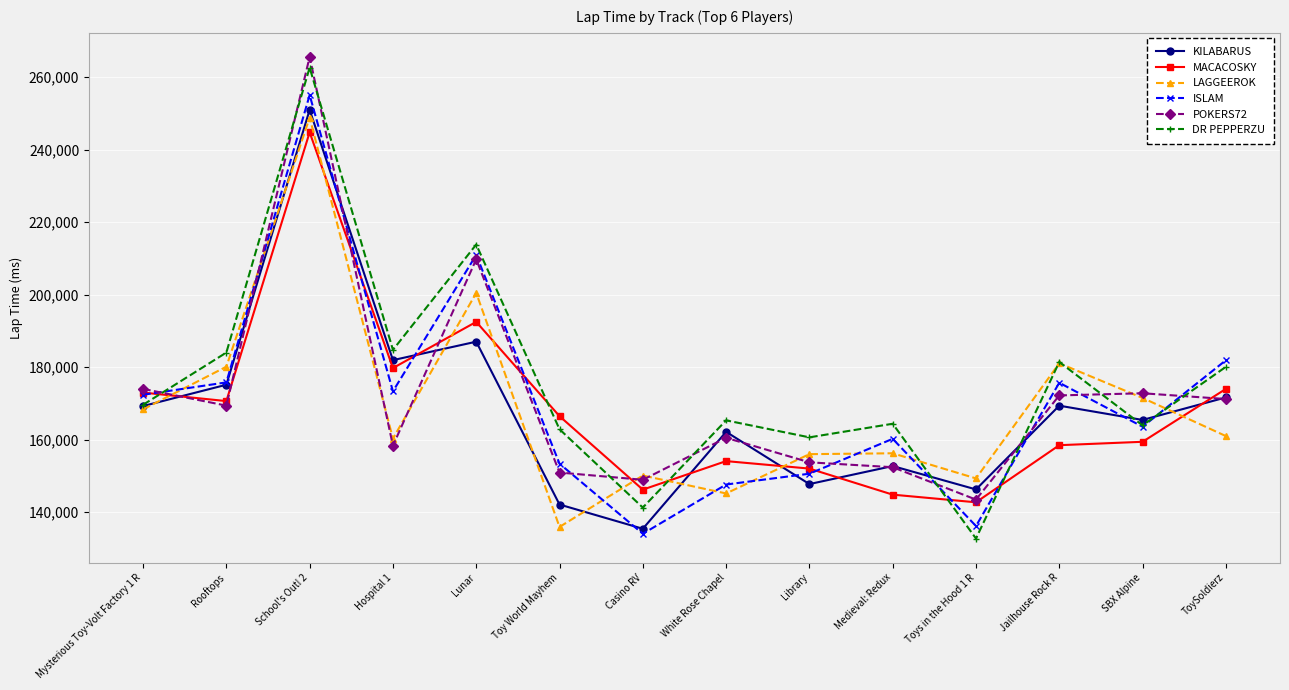

What is the label of the 6th point from the left?

Toy World Mayhem